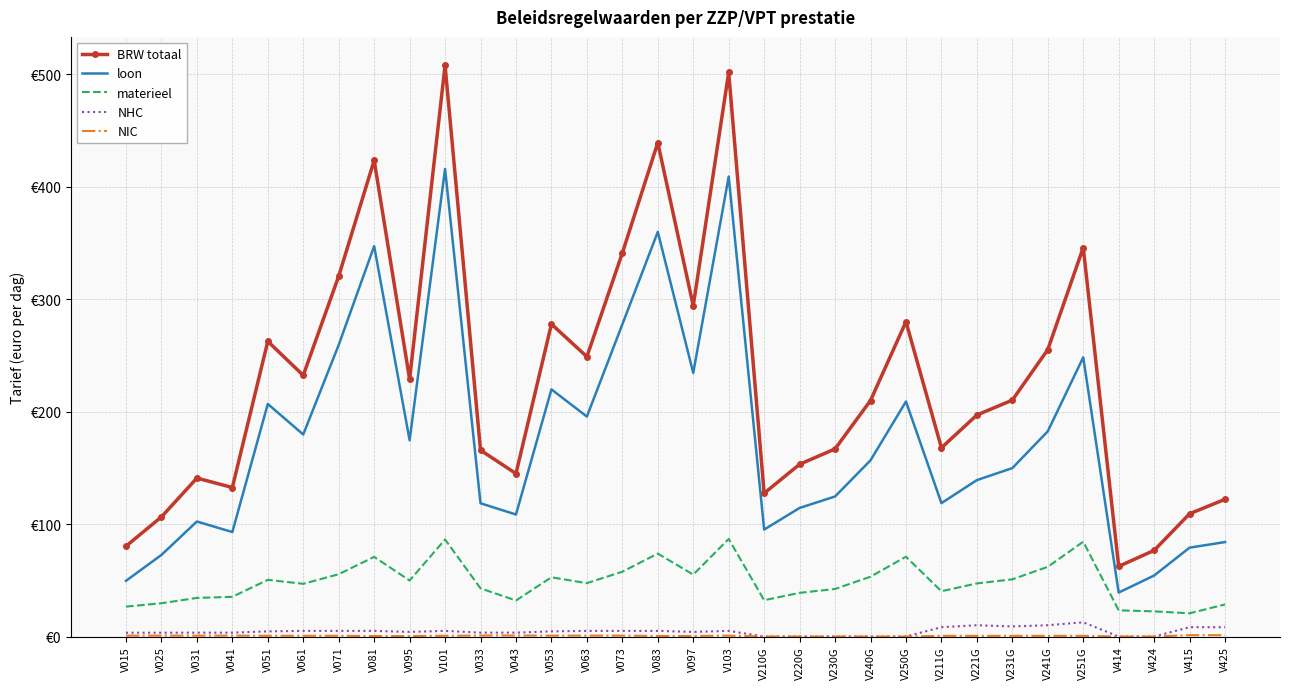

What is the sum of the NIC values at V101 and V073?

1.5